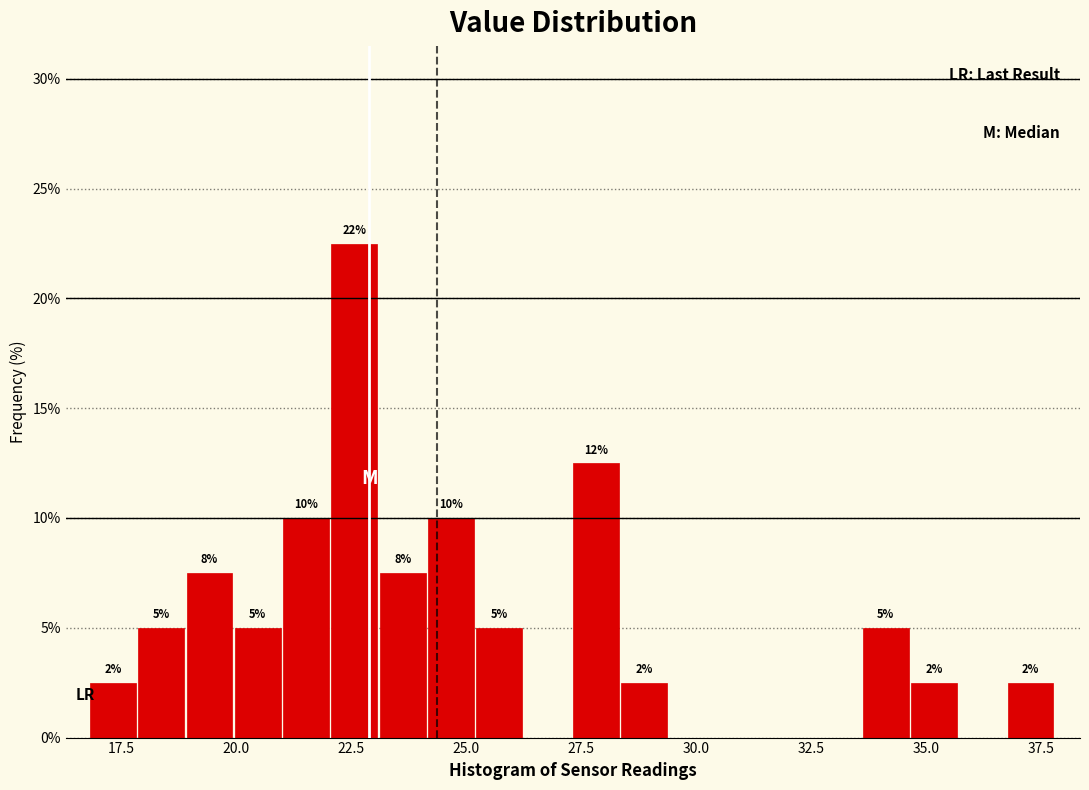

Around what value on the x-axis is the tallest bar? Give the approximate position of its centre, as read against the axis.

22.5